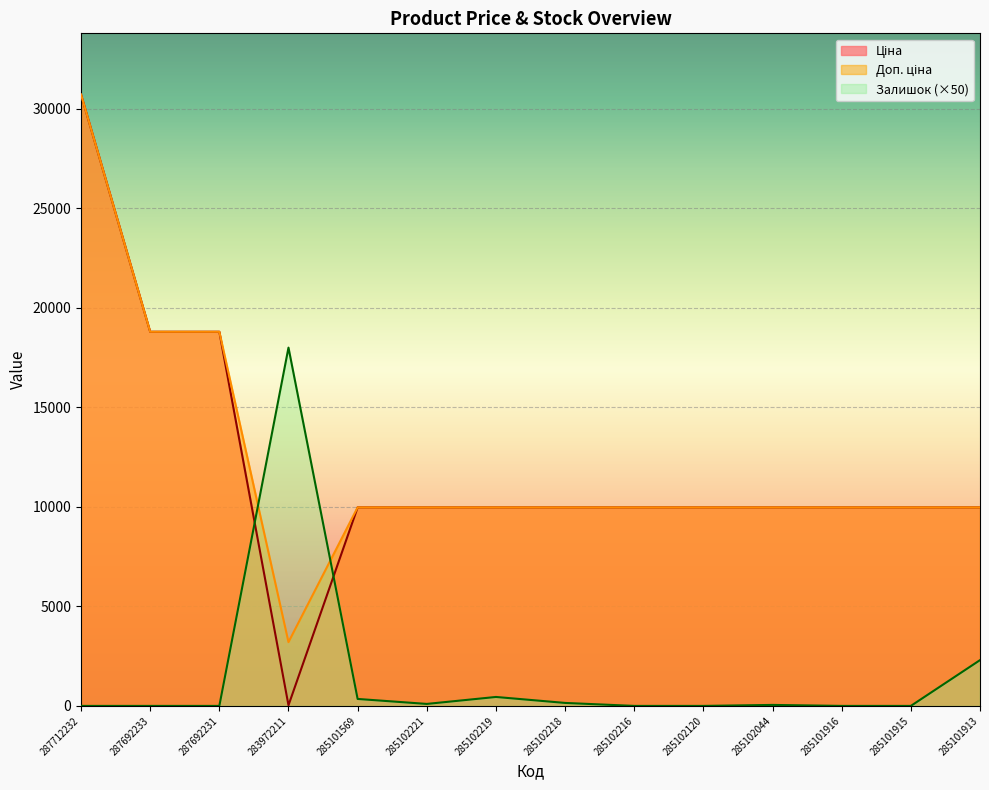

The value of Залишок at 283972211 is 6644.5. True or false?

False